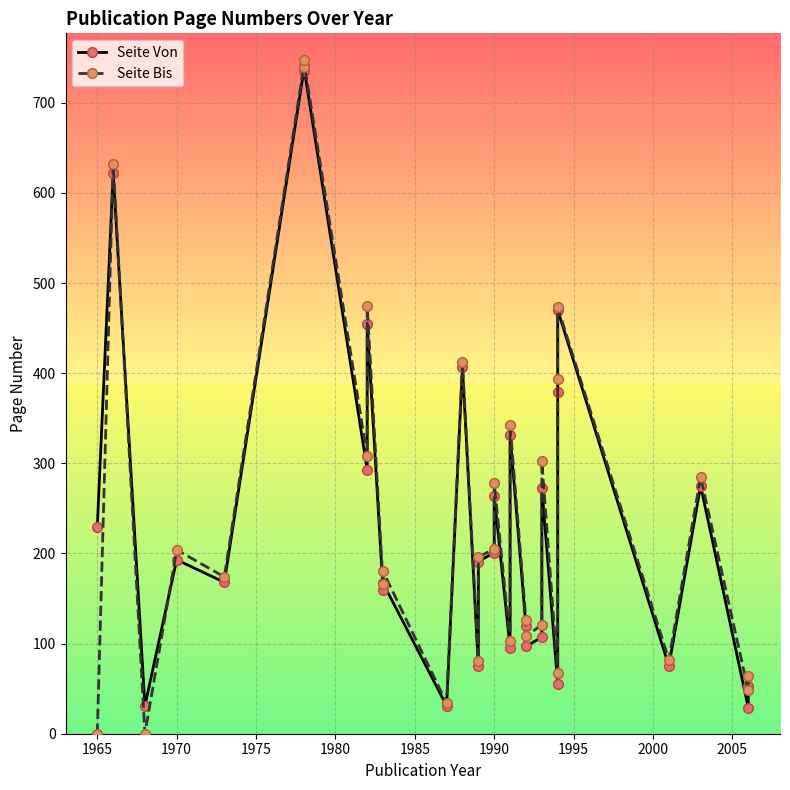

Which series has the widest spread of values?

Seite Bis